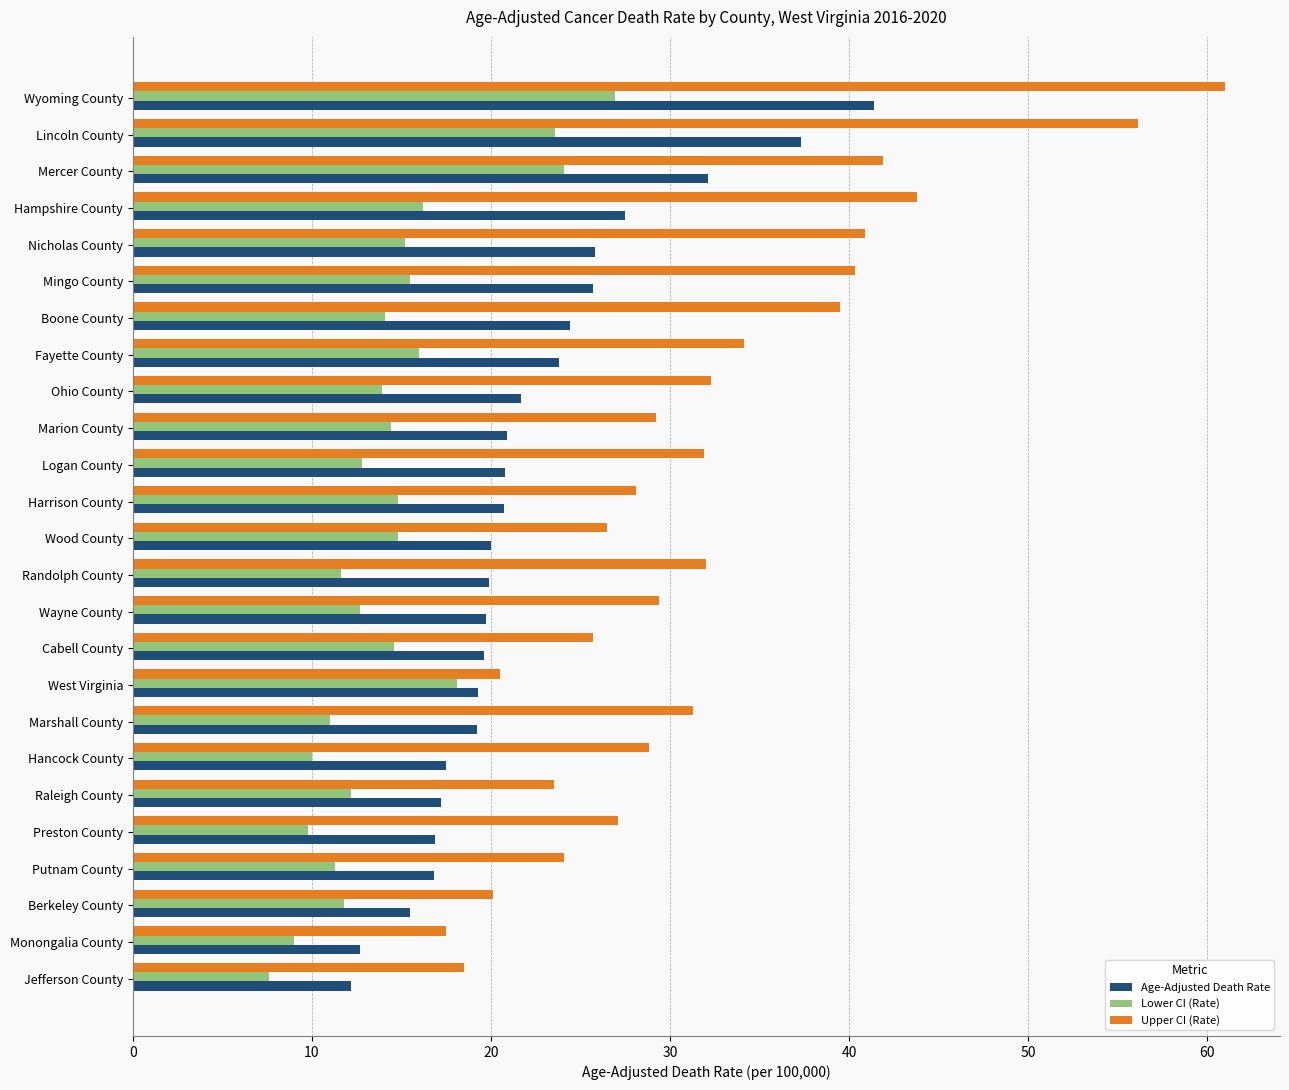

True or false: Lower CI (Rate) has a value of 19.2 at Cabell County.

False